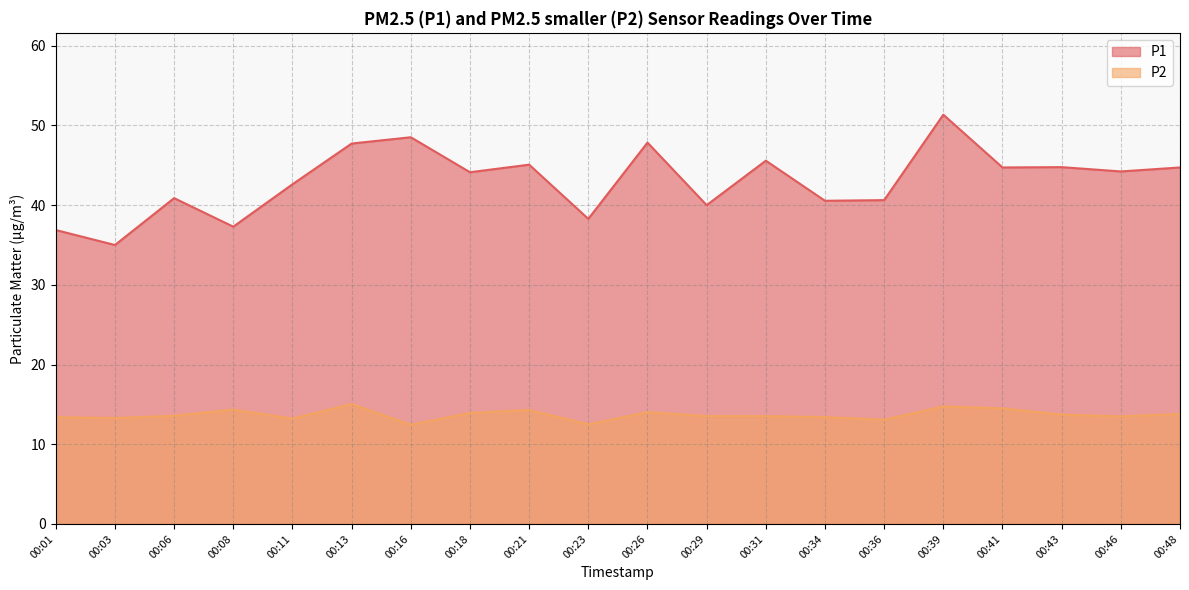

What is the sum of the P1 values at 00:36 and 00:13?

88.4